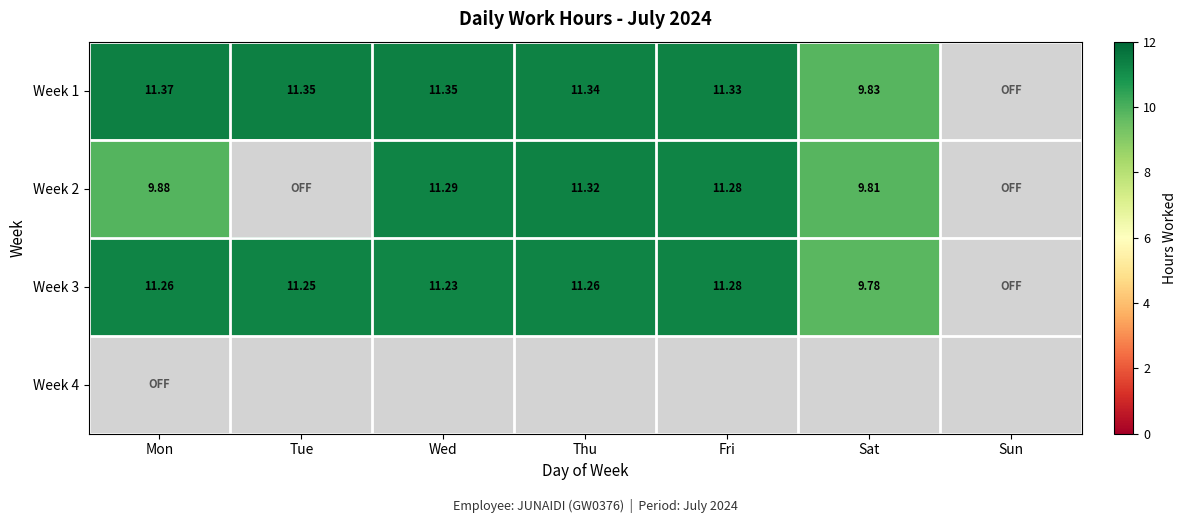

Is the value of Week 2 at Thu greater than the value of Week 3 at Sat?

Yes